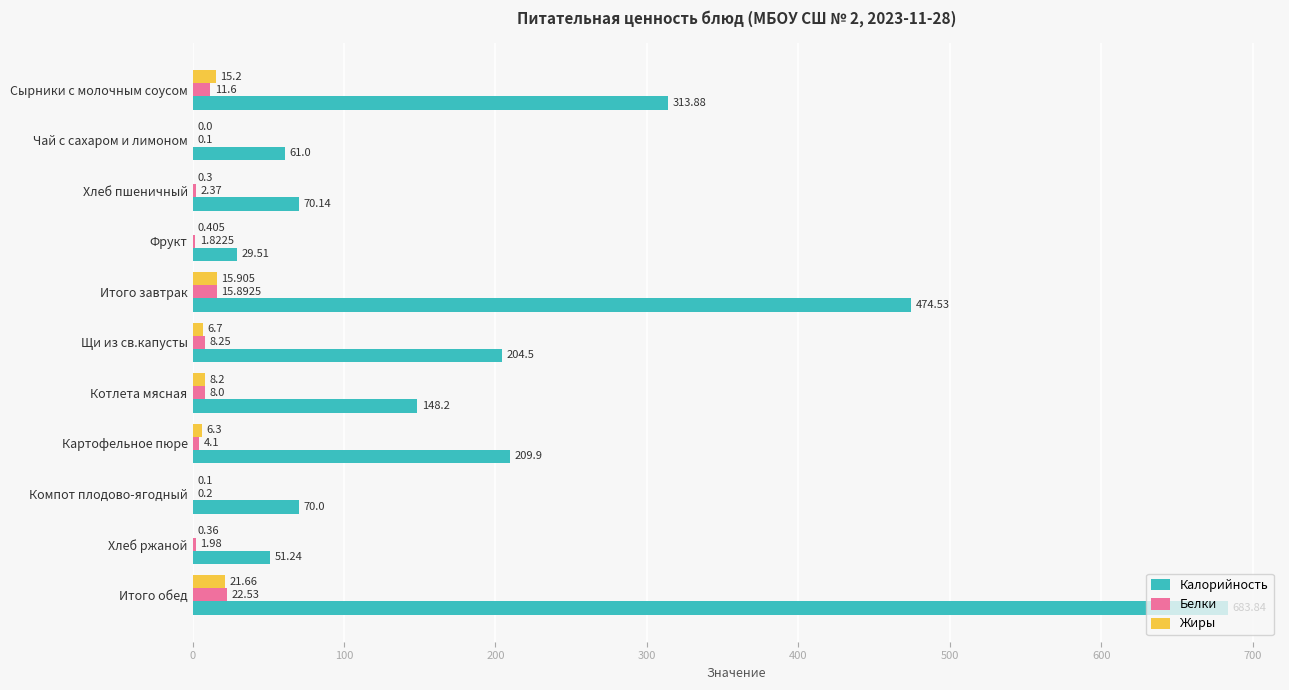

What are all the series names shown in the legend?

Калорийность, Белки, Жиры